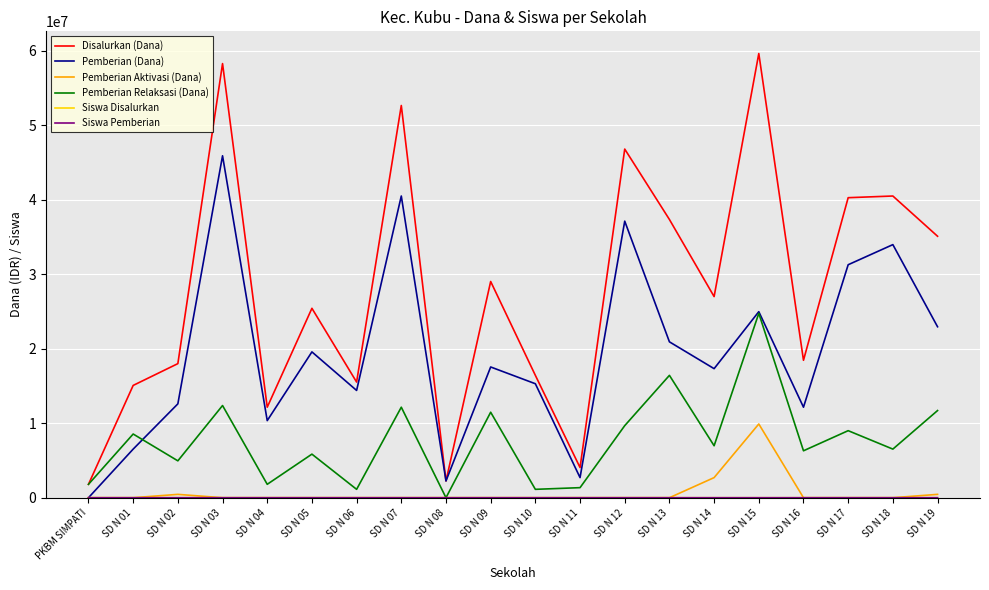

True or false: Disalurkan (Dana) and Pemberian Aktivasi (Dana) cross at least once.

False